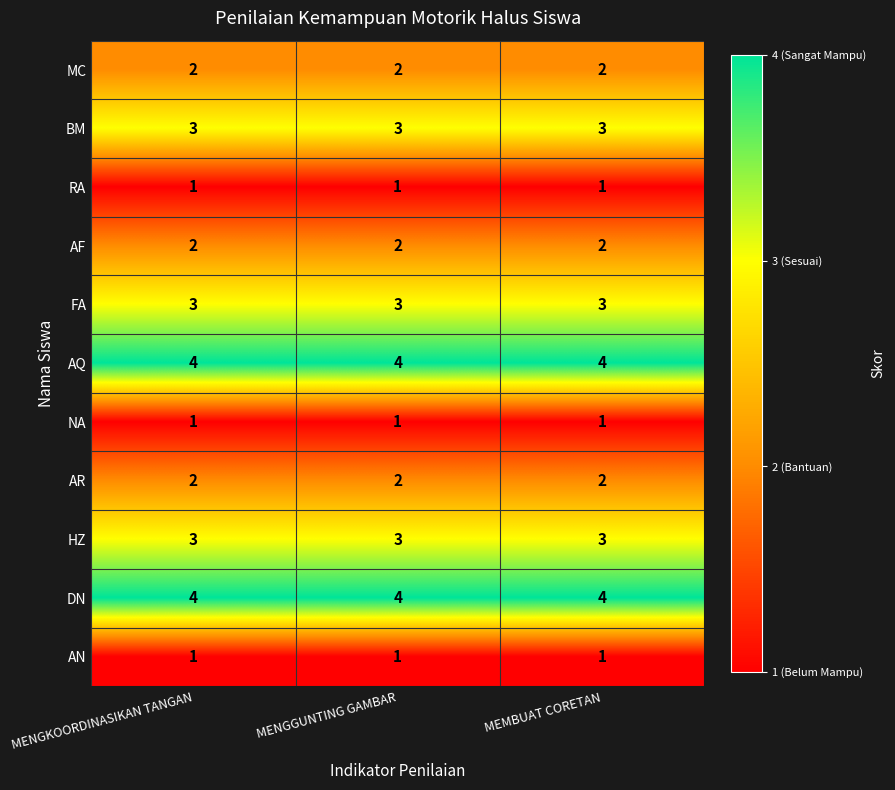

What value does the DN series have at MEMBUAT CORETAN?

4